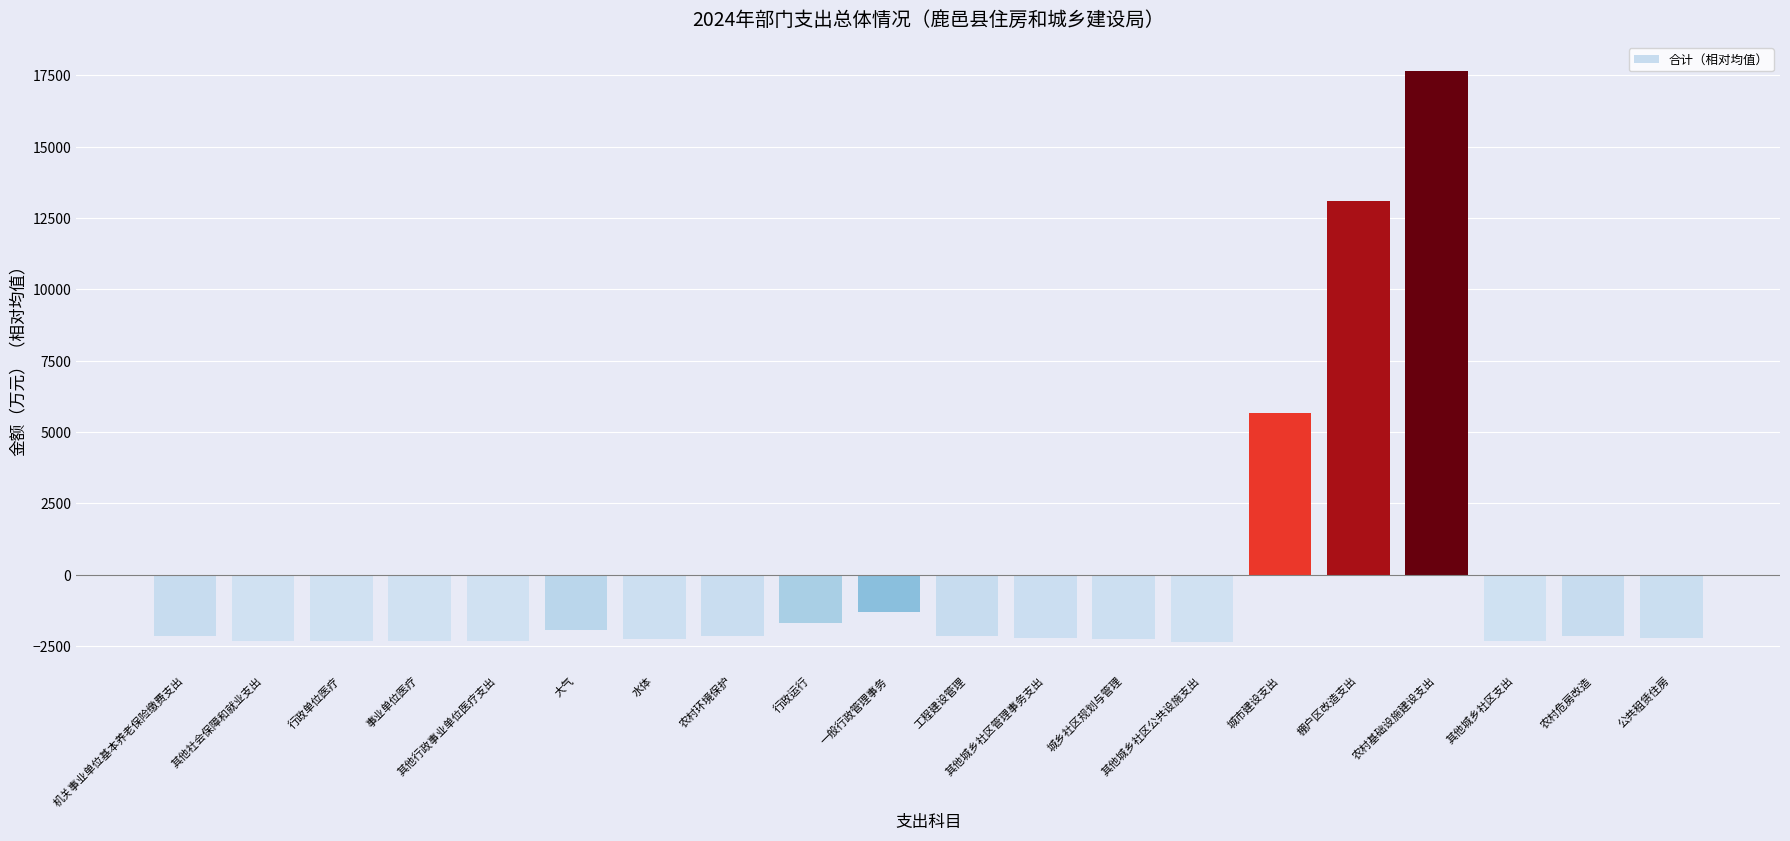

What is the sum of the values at 其他城乡社区支出 and 机关事业单位基本养老保险缴费支出?

-4445.3